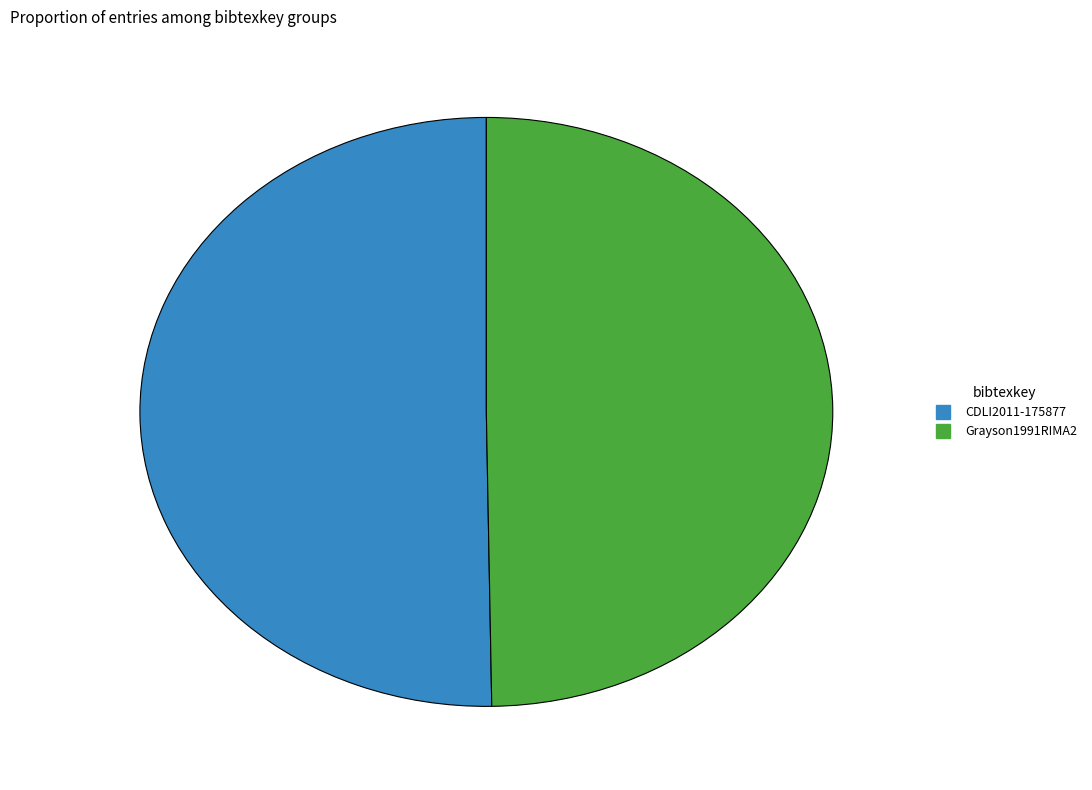

True or false: CDLI2011-175877 accounts for 58% of the total.

False